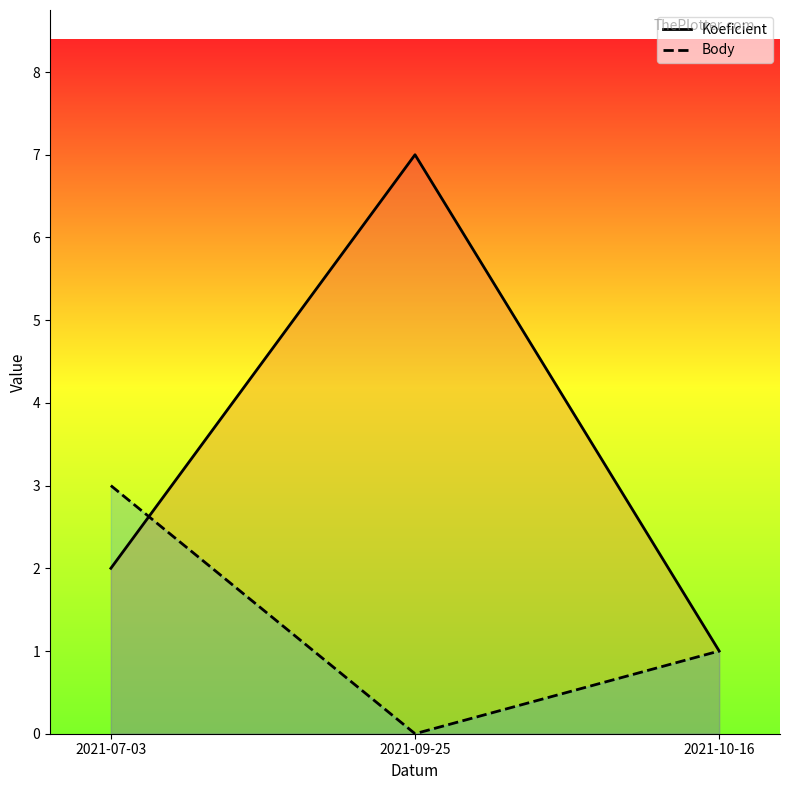

Reading left to right, transcribe all the data shown in this chart.

Koeficient: 2	7	1
Body: 3	0	1